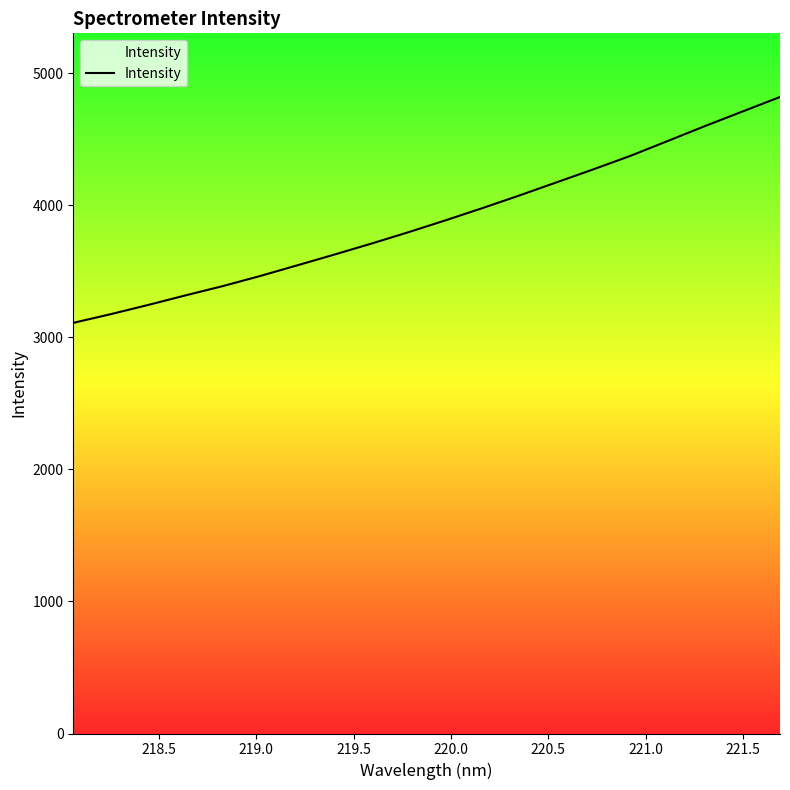

What is the maximum value shown in the chart?

4819.0